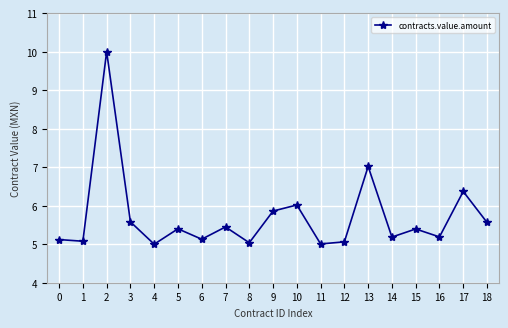

What is the change in value from 6 to 11?

-0.1